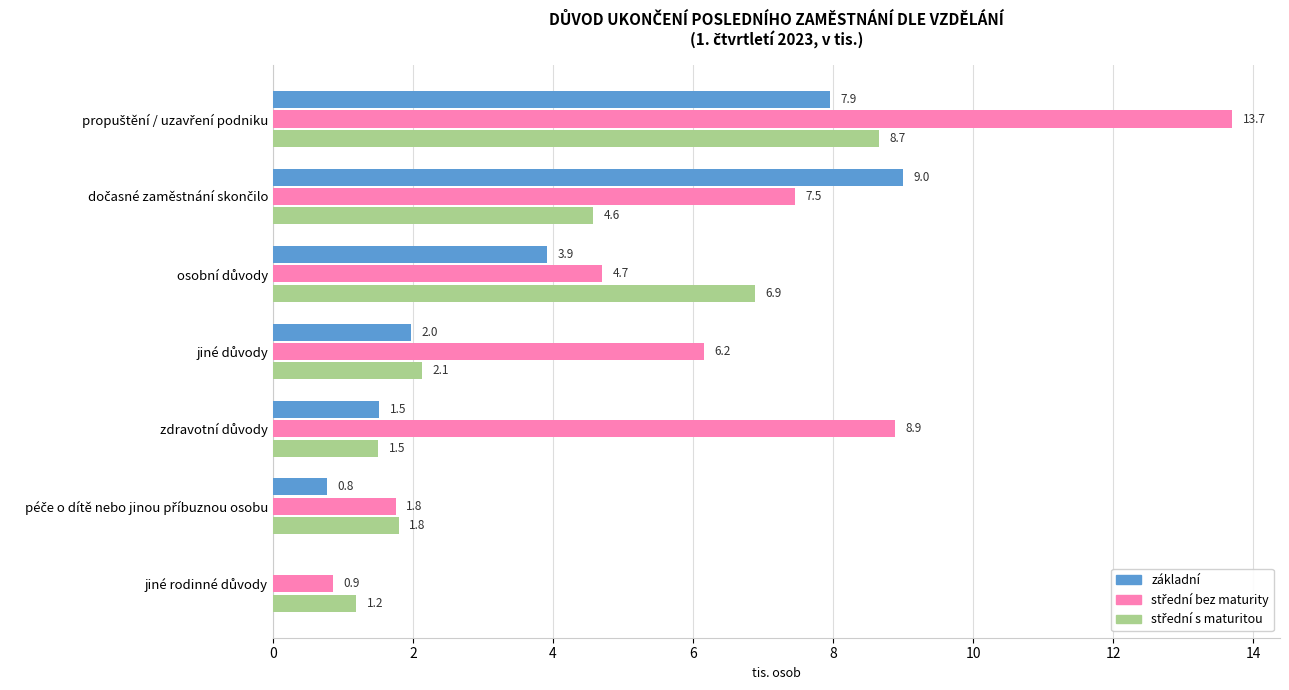

How many values in the základní series exceed 1?

5